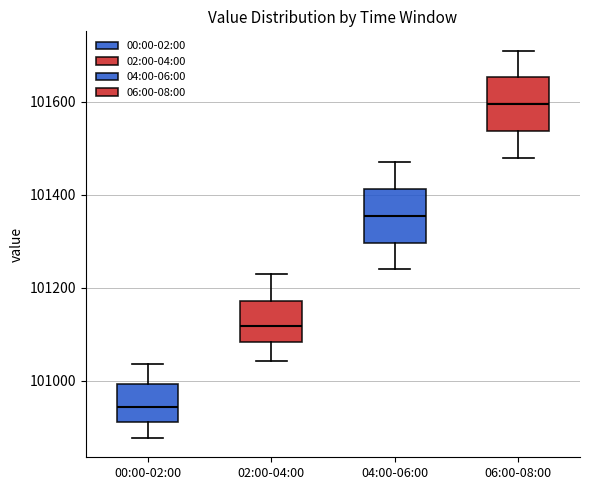

Reading left to right, transcribe this box plot: for each box, give where its median line is, the range the box spans, and where its two whiskers end, as read against the y-axis. The values are not printed on the chart, so give them approximately, as read against the axis.

00:00-02:00: median 100940, box 100920 to 101000, whiskers 100880 to 101040
02:00-04:00: median 101120, box 101080 to 101180, whiskers 101040 to 101240
04:00-06:00: median 101360, box 101300 to 101420, whiskers 101240 to 101480
06:00-08:00: median 101600, box 101540 to 101660, whiskers 101480 to 101720